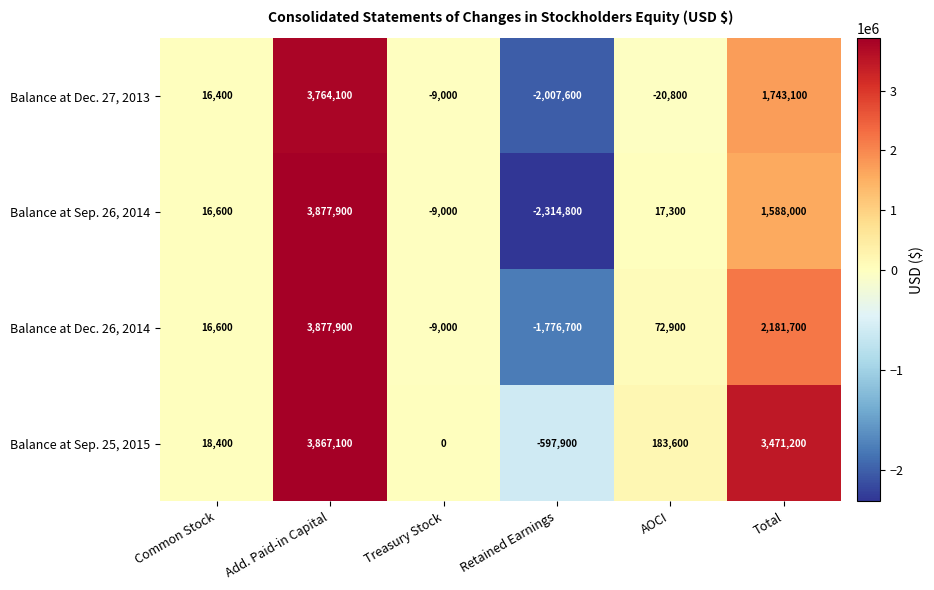

Count the number of categories in the chart.

6